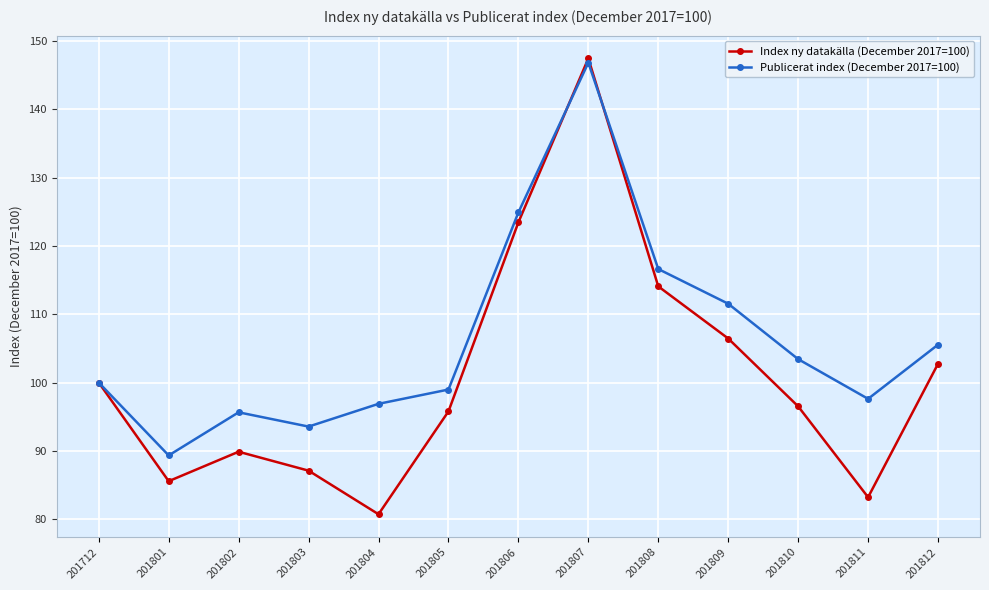

What is the difference between the maximum and minimum values in the Publicerat index (December 2017=100) series?

57.5